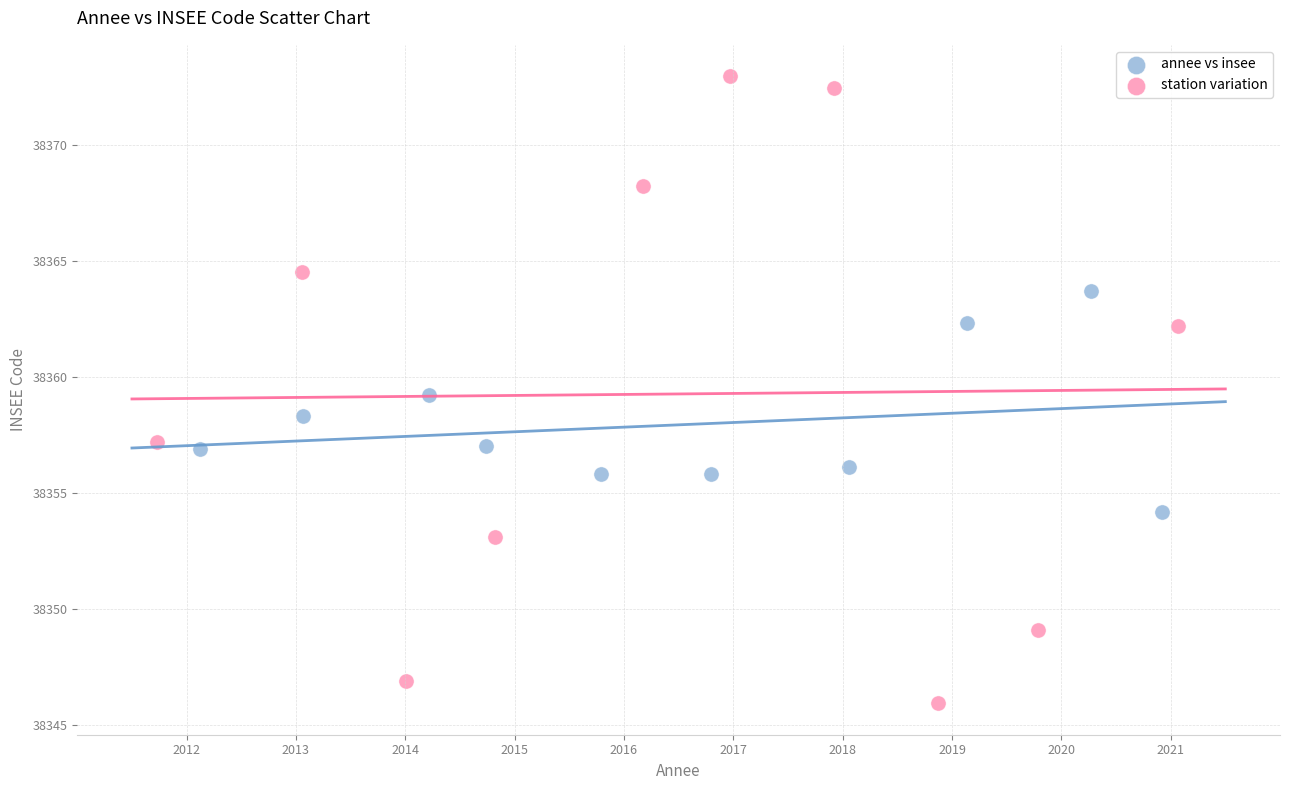

Which series contains the lowest Y value?

station variation